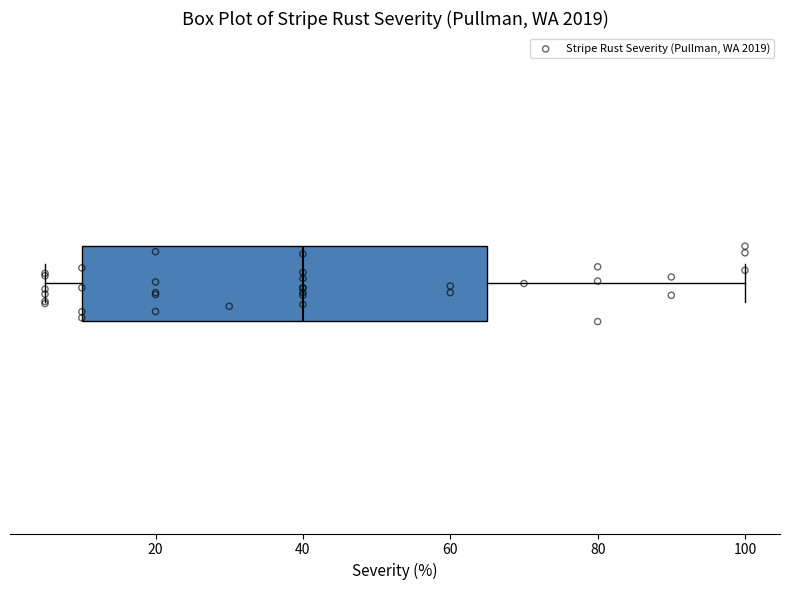

Read this box plot against the x-axis: the position of the median line, the range covered by the box, and the ends of both whiskers. The values are not printed on the chart, so give them approximately, as read against the axis.

median 40, box 10 to 66, whiskers 6 to 100